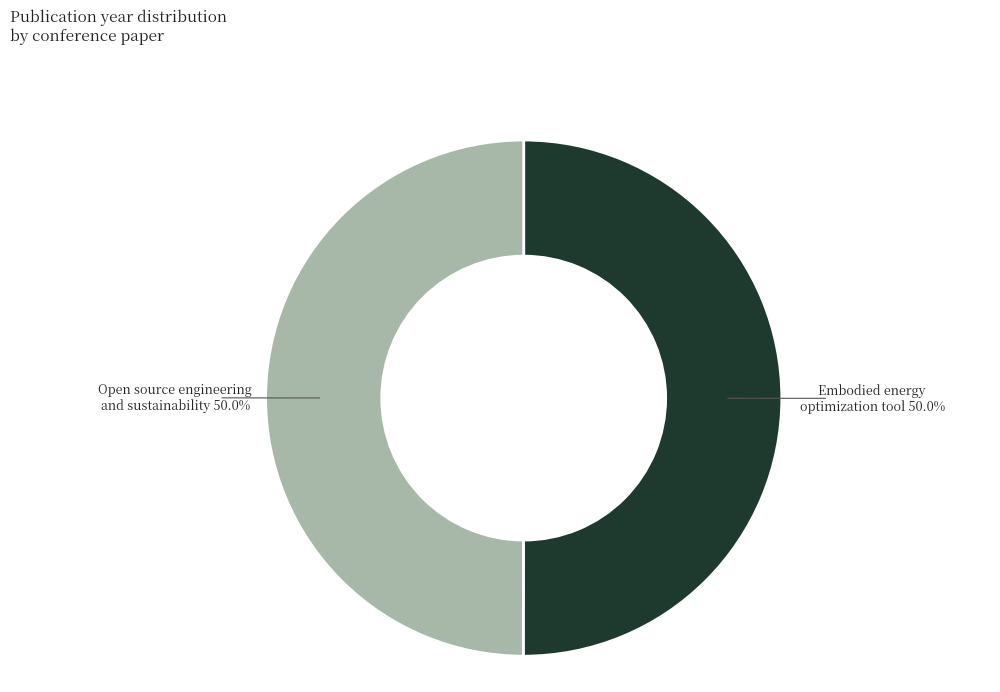

Is the sum of Open source engineering and sustainability and Embodied energy optimization tool greater than half?

Yes